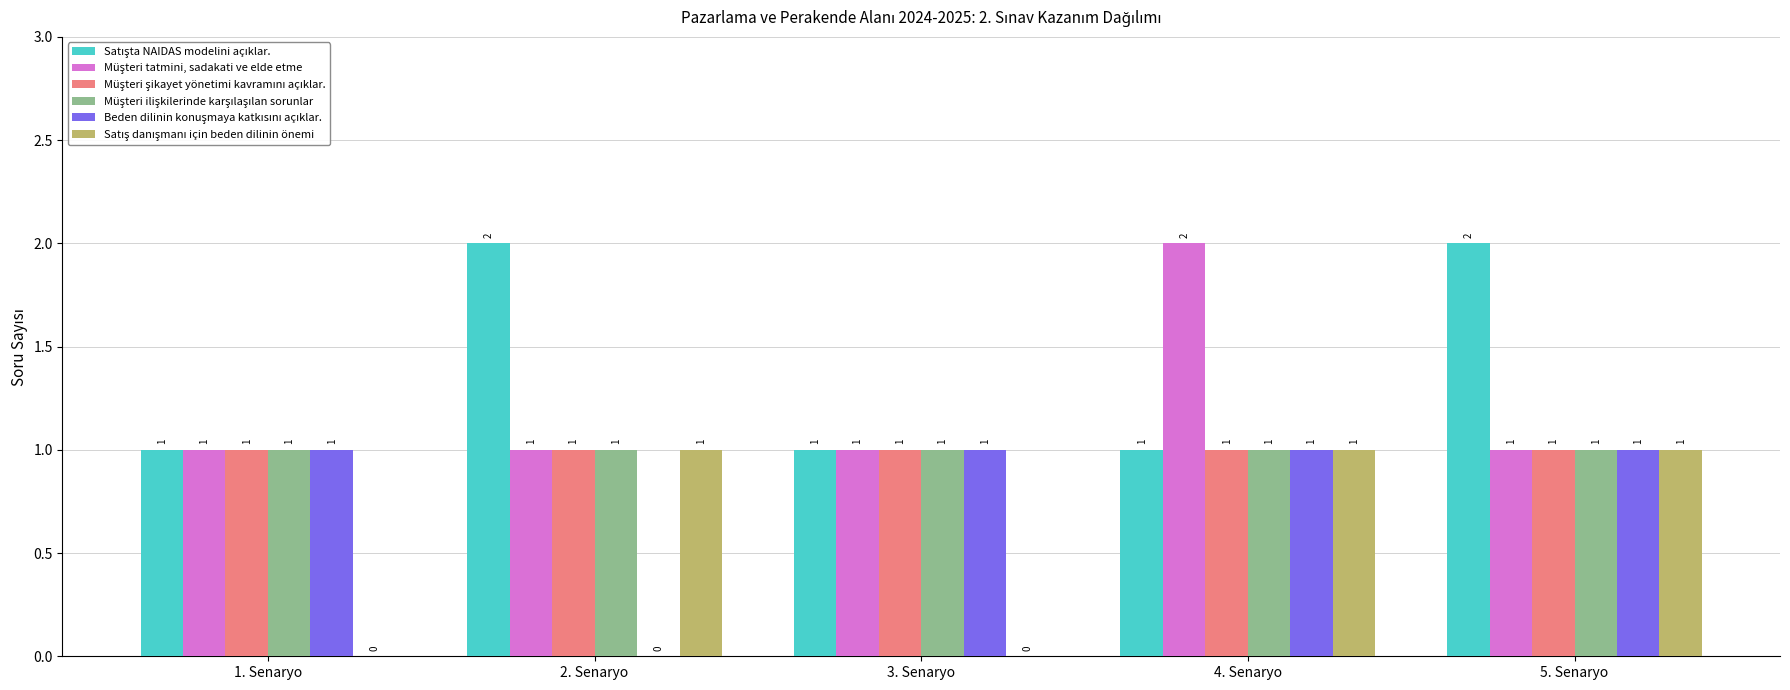

What is the total value across all series at 4. Senaryo?

7